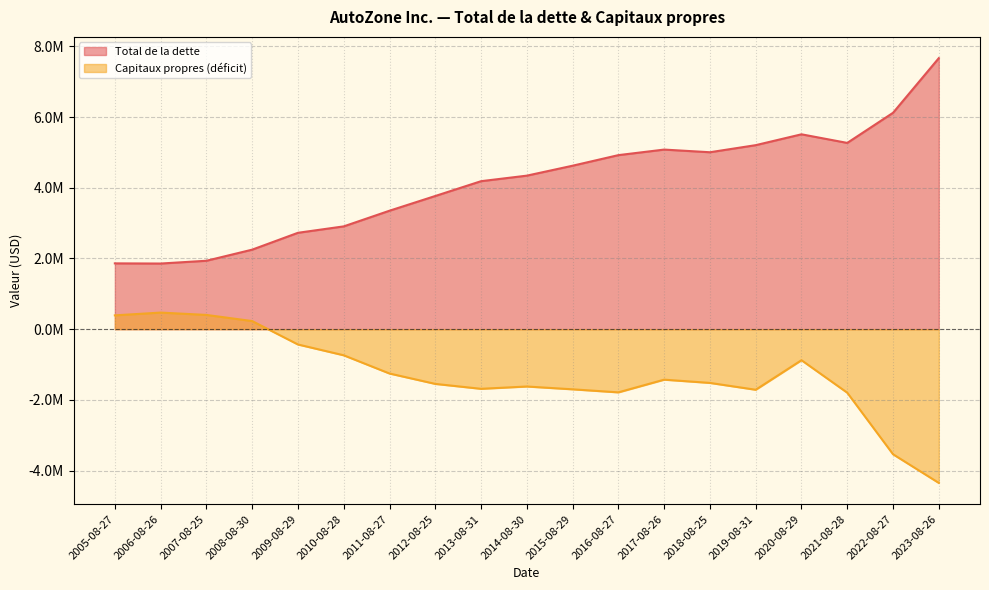

What position from the left is 2009-08-29?

5